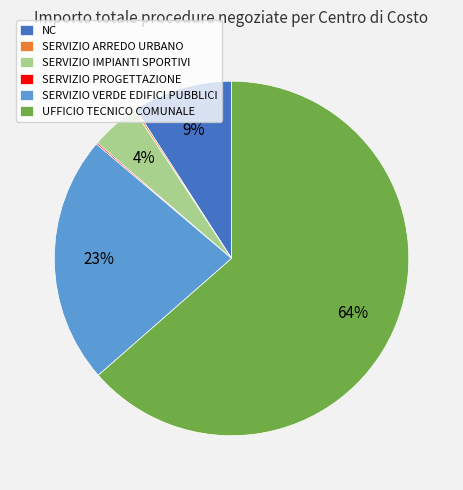

Which category accounts for the majority?

UFFICIO TECNICO COMUNALE